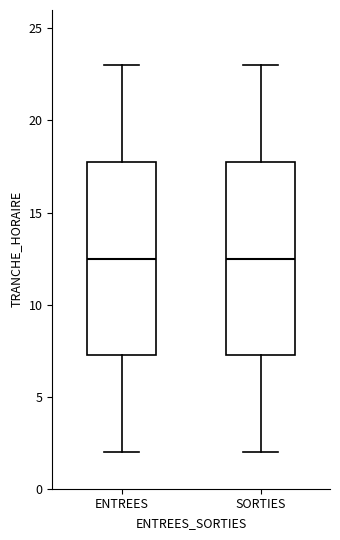

Where is the lower edge of the box for SORTIES on the y-axis? The values are not printed on the chart, so give them approximately, as read against the axis.

7.5